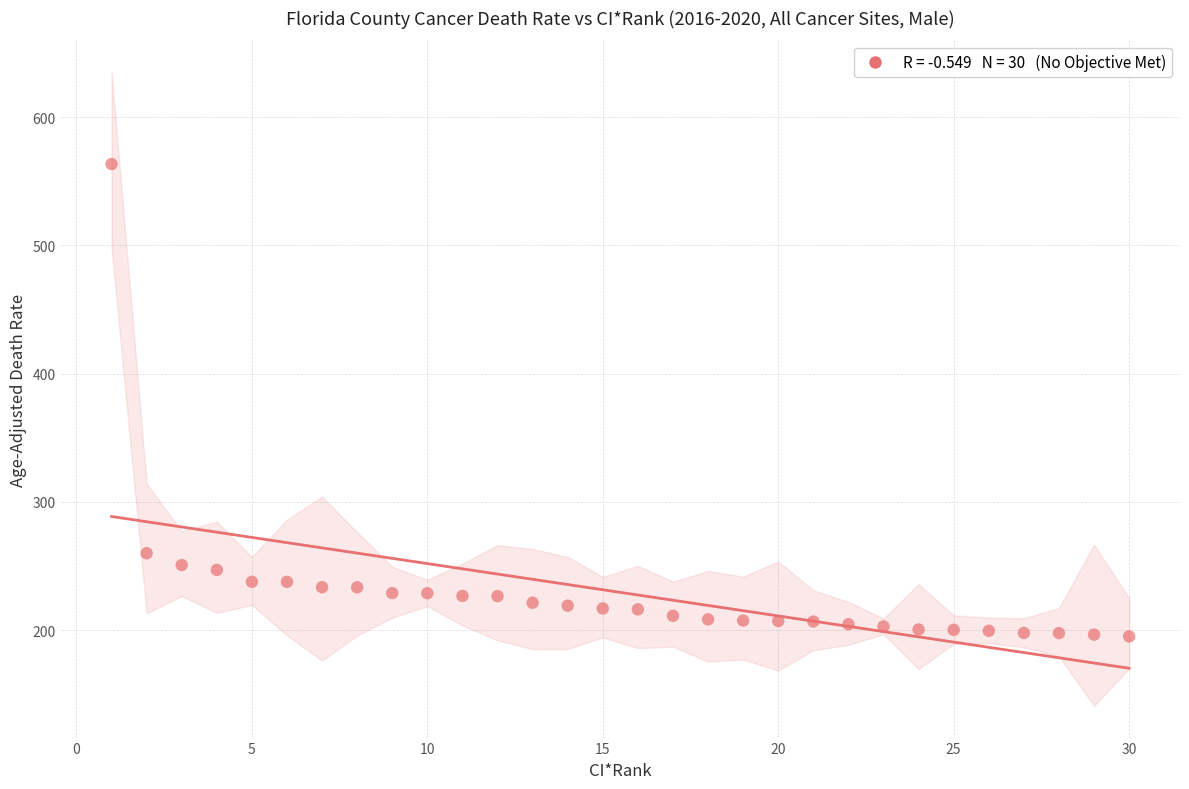

What Y value in the scatter plot is closest to 379?

259.9